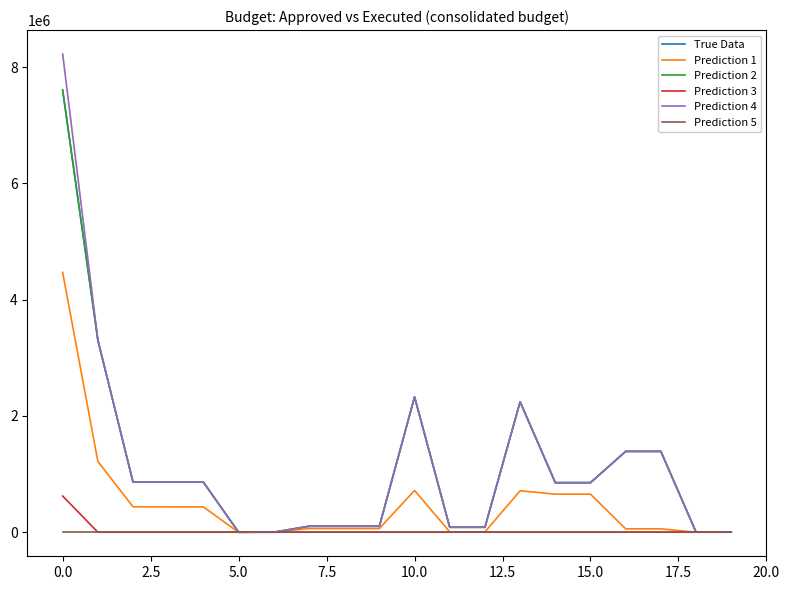

How many interior local peaks does the Prediction 1 series have?

2